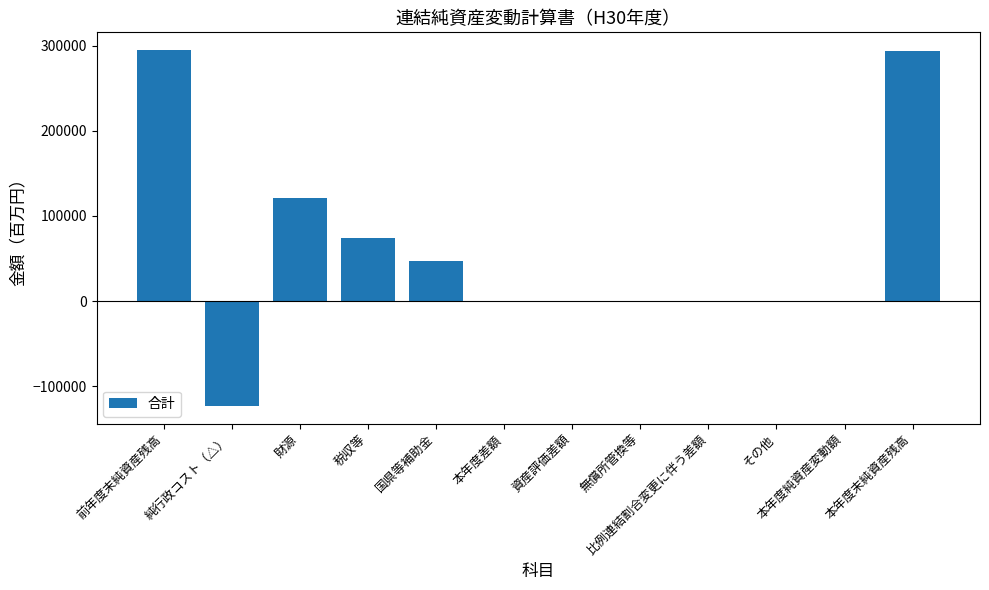

At which label is the value closest to 85819?

税収等